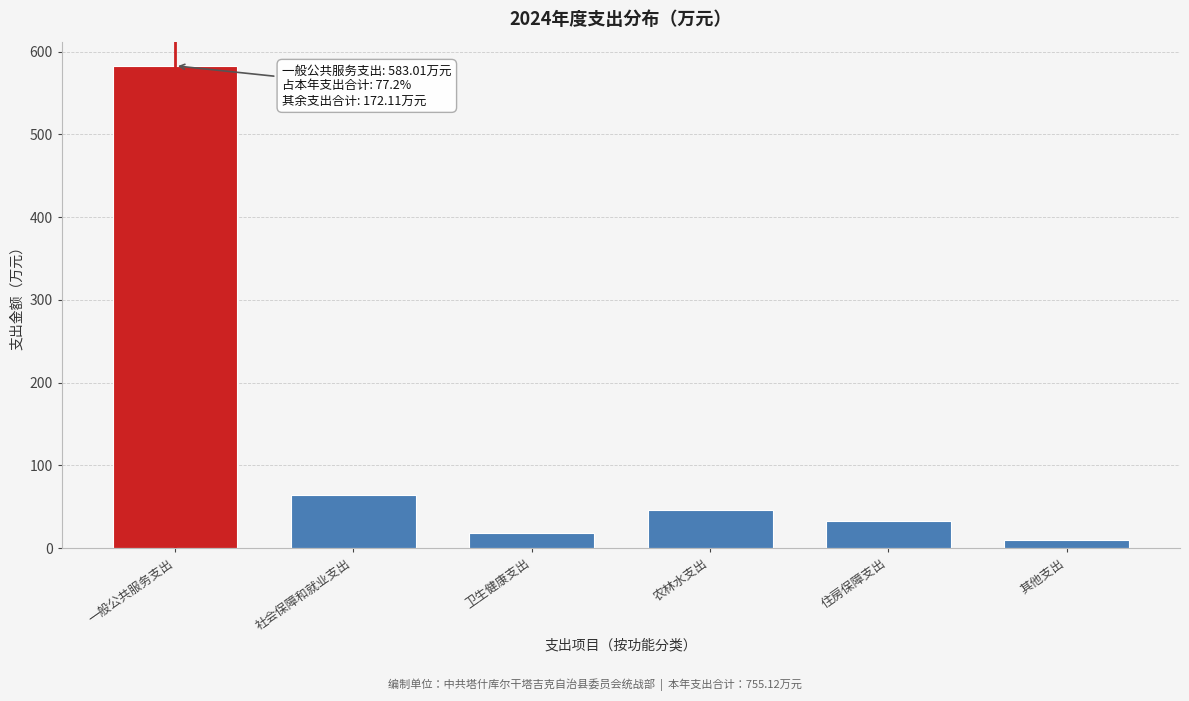

Reading right to left, extract all data points from this chart.

10.0	33.4	45.7	18.8	64.2	583.0